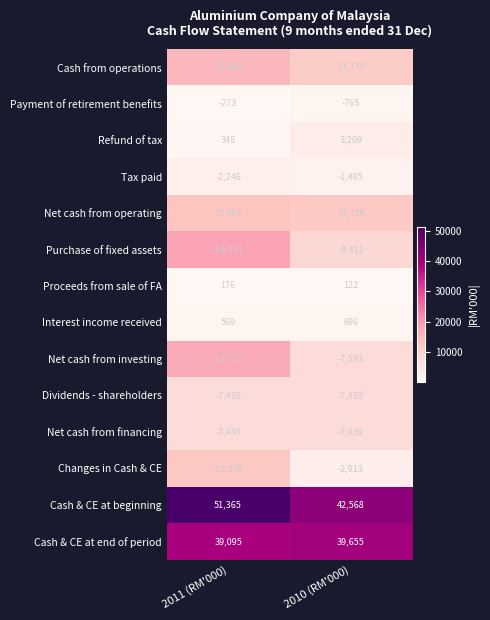

What is the approximate value of Cash & CE at beginning at 2010 (RM'000), to the nearest 50?

42550